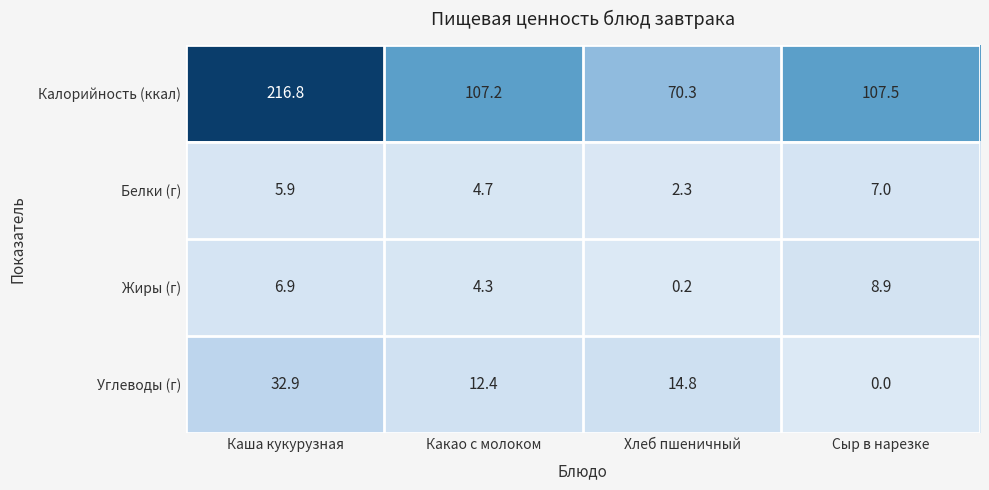

Reading left to right, transcribe all the data shown in this chart.

Калорийность (ккал): Каша кукурузная=216.8	Какао с молоком=107.2	Хлеб пшеничный=70.3	Сыр в нарезке=107.5
Белки (г): Каша кукурузная=5.9	Какао с молоком=4.7	Хлеб пшеничный=2.3	Сыр в нарезке=7.0
Жиры (г): Каша кукурузная=6.9	Какао с молоком=4.3	Хлеб пшеничный=0.2	Сыр в нарезке=8.9
Углеводы (г): Каша кукурузная=32.9	Какао с молоком=12.4	Хлеб пшеничный=14.8	Сыр в нарезке=0.0